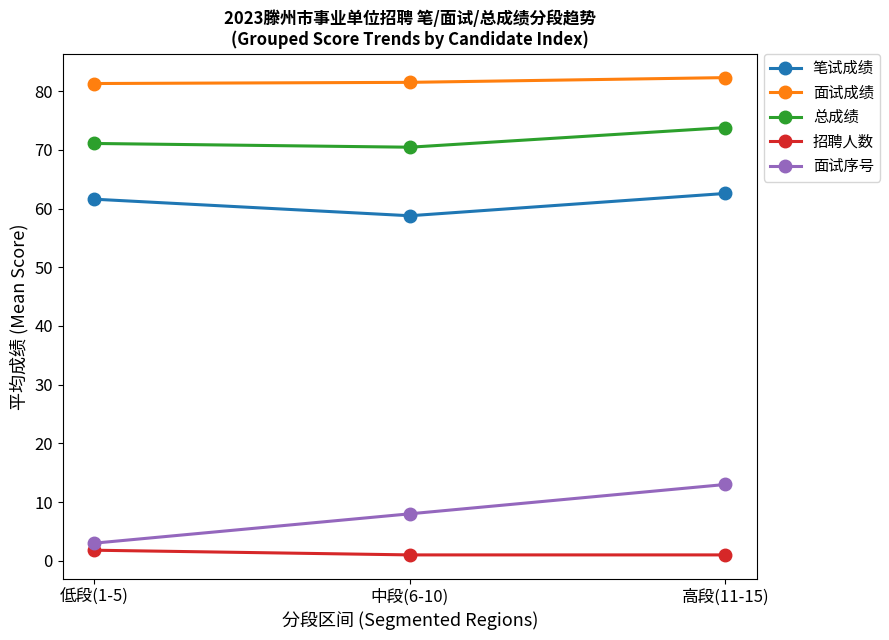

What is the average value of the 面试成绩 series?

81.7